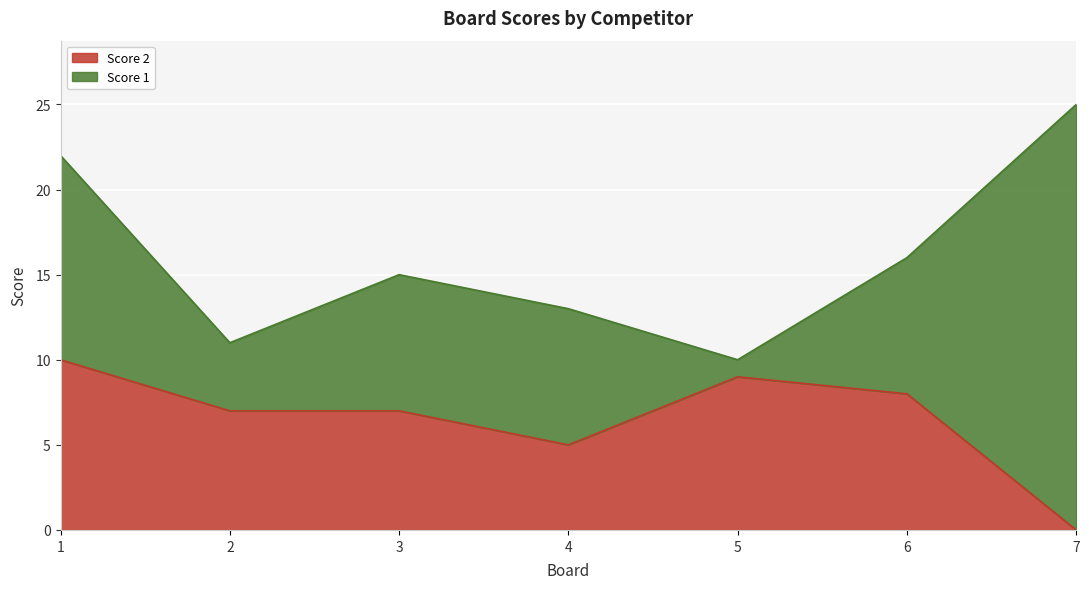

The value at 4 is 5. True or false?

True